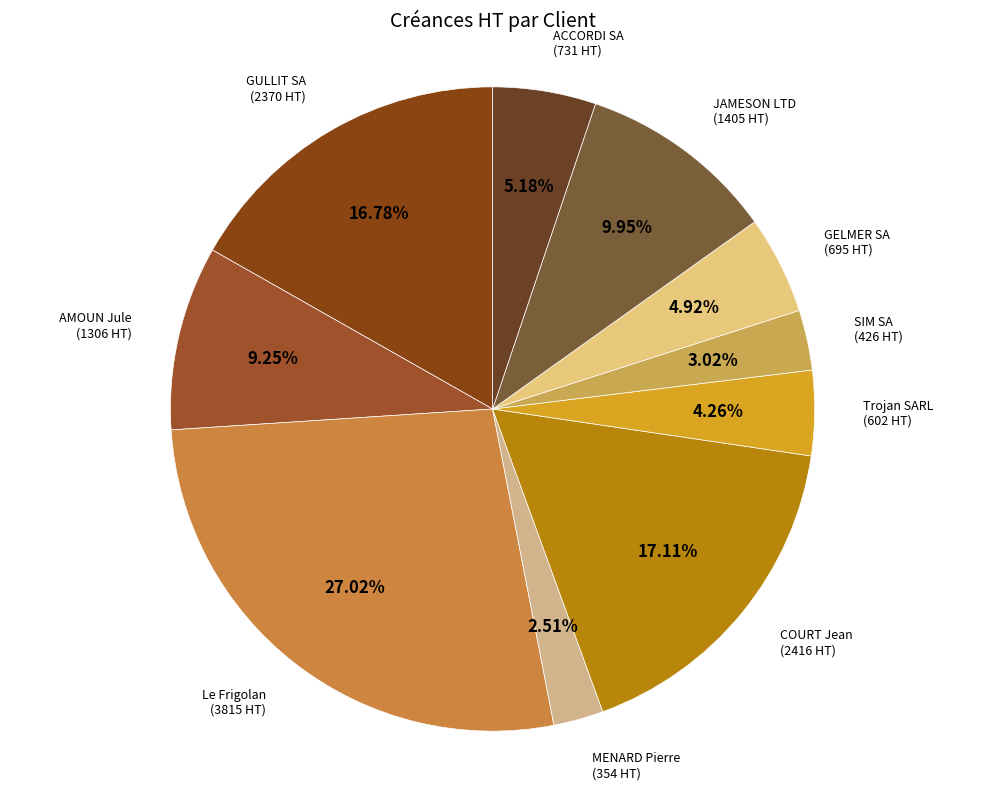

What is the largest slice in the pie chart?

Le Frigolan